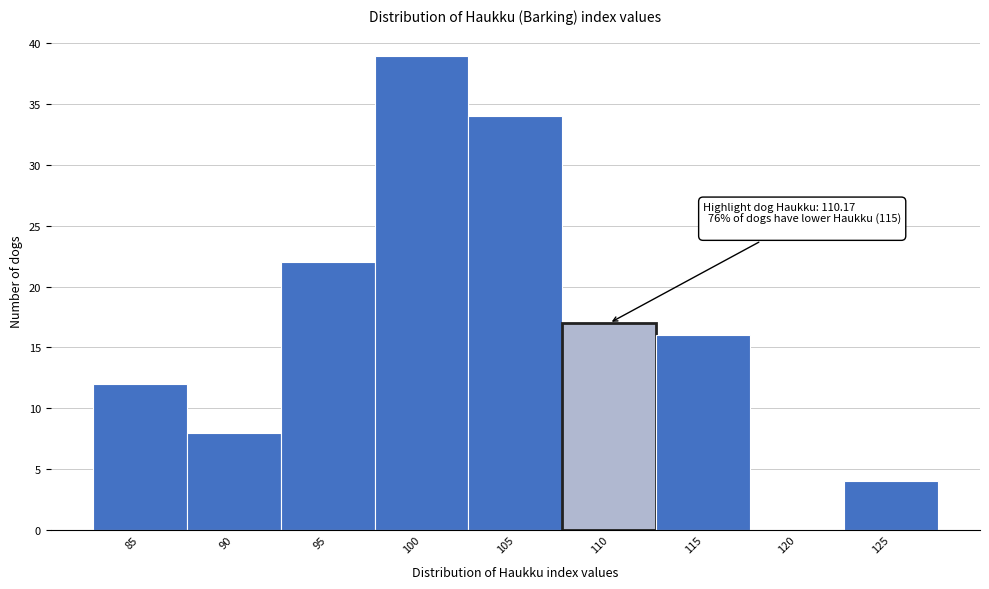

Reading left to right, extract all data points from this chart.

85=12	90=8	95=22	100=39	105=34	110=17	115=16	120=0	125=4